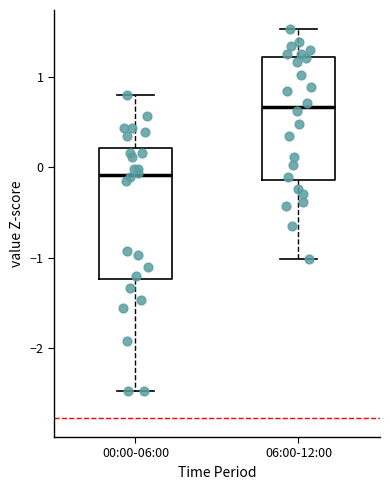

Reading left to right, read every box against the y-axis: the position of its median line, the range the box covers, and the ends of its whiskers. The values are not printed on the chart, so give them approximately, as read against the axis.

00:00-06:00: median -0.1, box -1.2 to 0.2, whiskers -2.5 to 0.8
06:00-12:00: median 0.7, box -0.1 to 1.2, whiskers -1.0 to 1.5